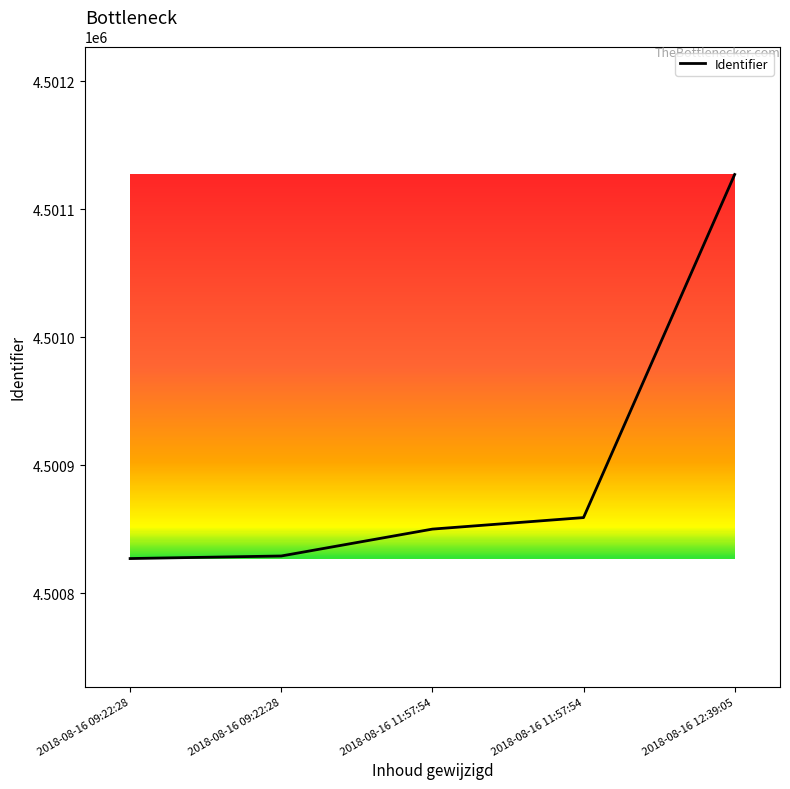

How many lines are shown in the chart?

1